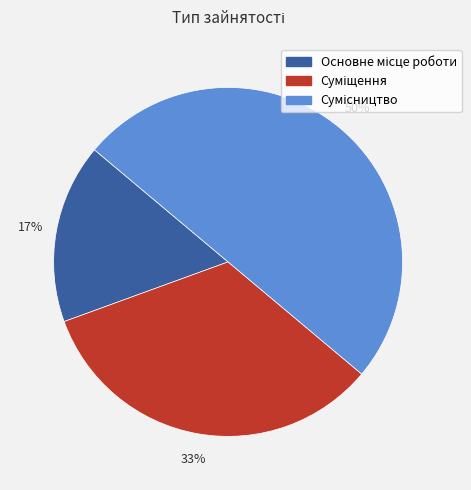

To the nearest percent, what is the difference between the largest and smallest slice percentages?

33%